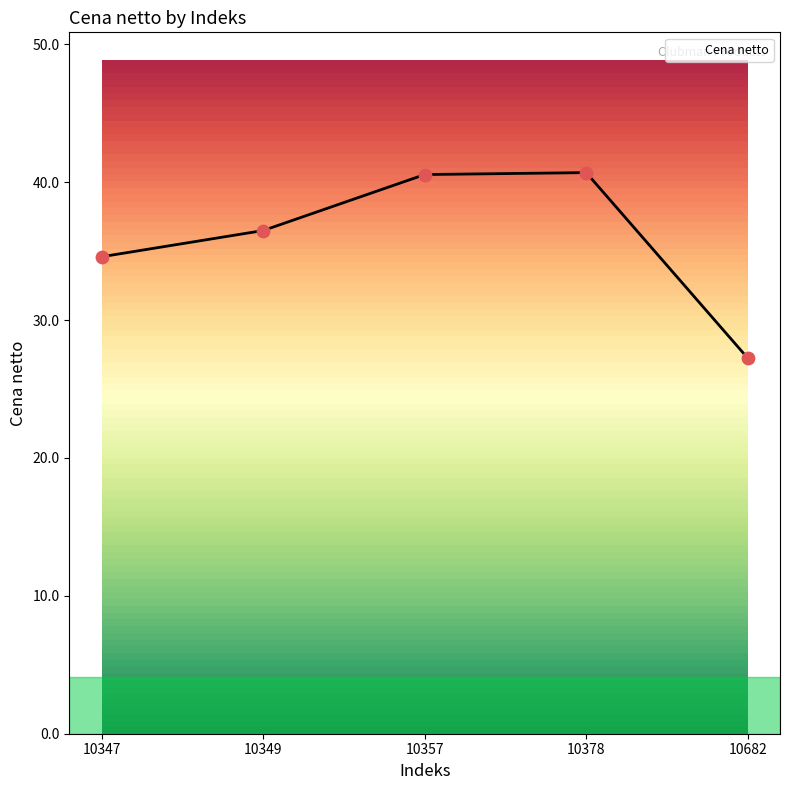

What is the change in value from 10357 to 10682?

-13.3